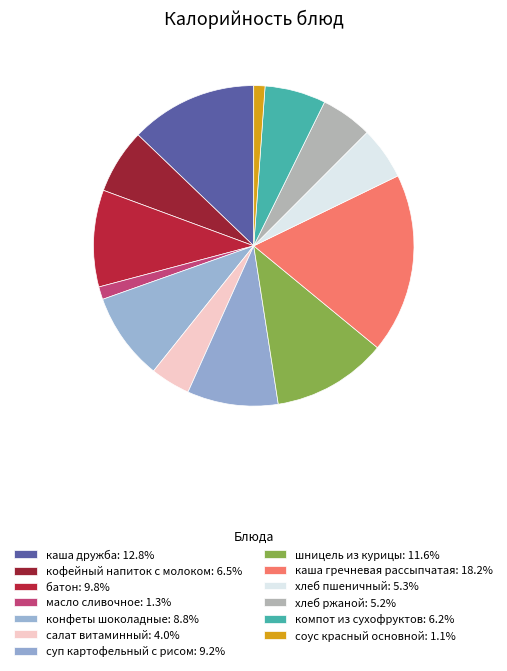

The хлеб ржаной slice represents 5% of the pie. True or false?

True